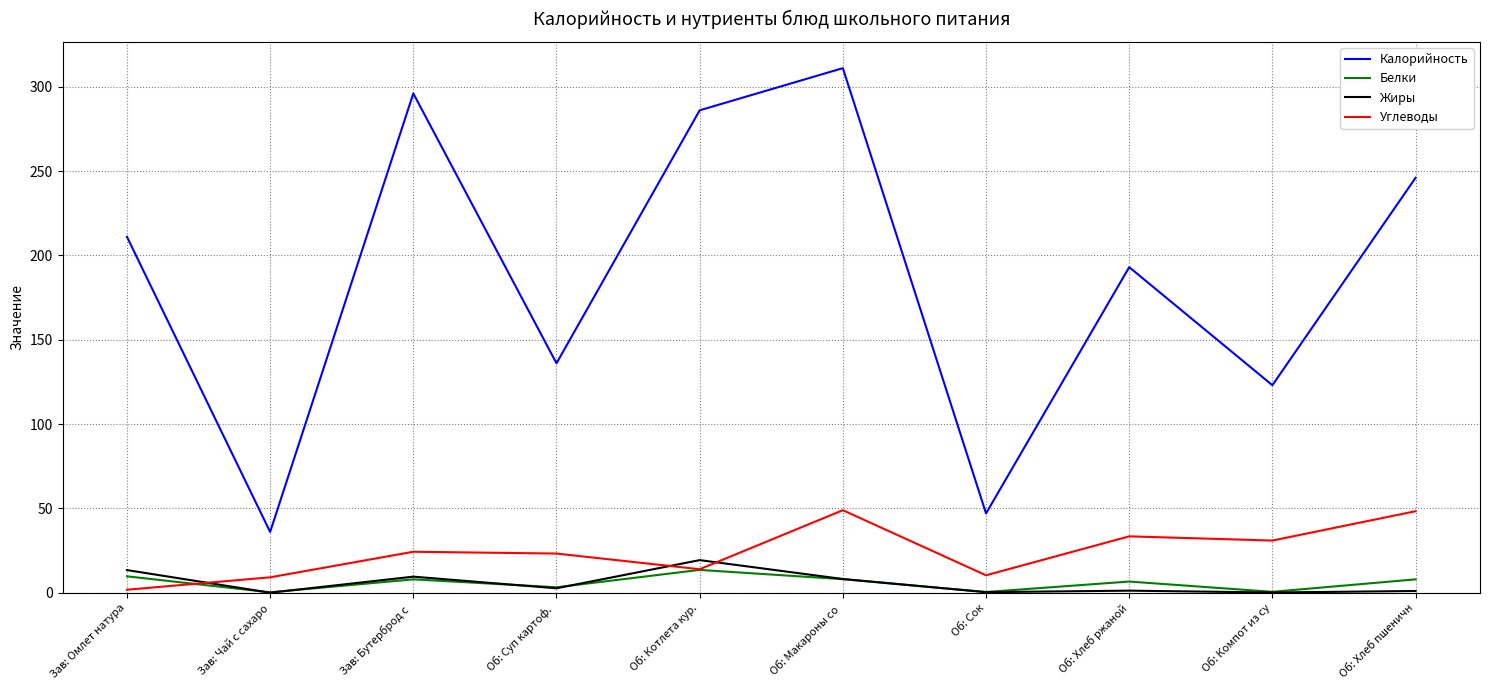

What is the difference between the Белки values at Об: Макароны со  and Об: Котлета кур.?

5.5